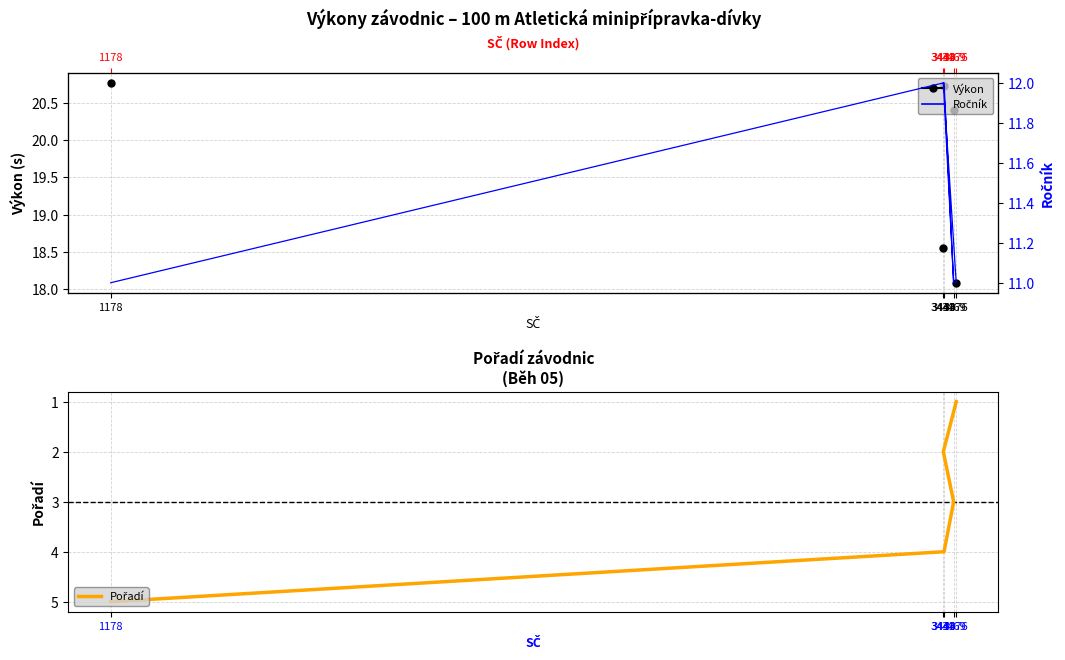

What position from the left is 3443?

4